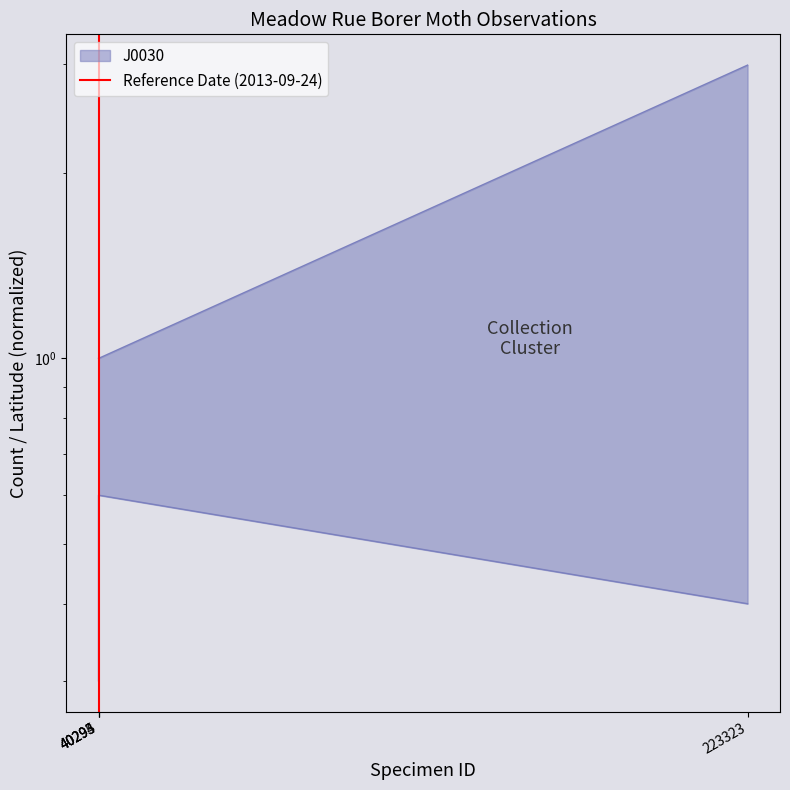

Does the chart have visible grid lines?

No